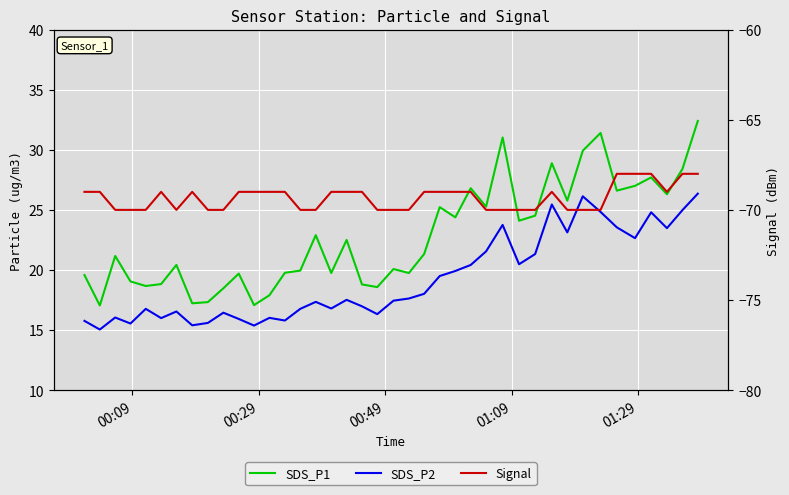

In Signal, how many points are lower than both neighbors (excluding endpoints)?

2